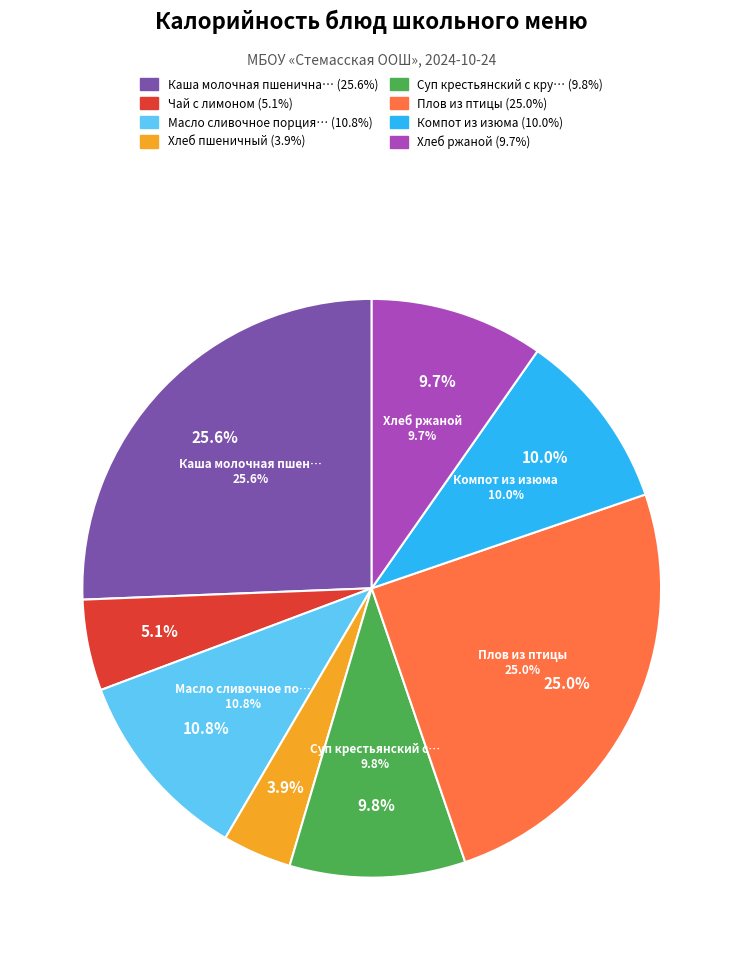

What percentage do Суп крестьянский с крупой и курицей and Плов из птицы together represent?

34.8%